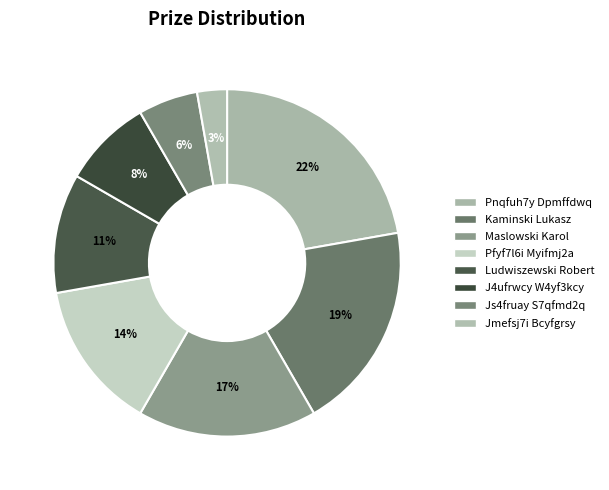

What is the smallest slice in the pie chart?

Jmefsj7i Bcyfgrsy